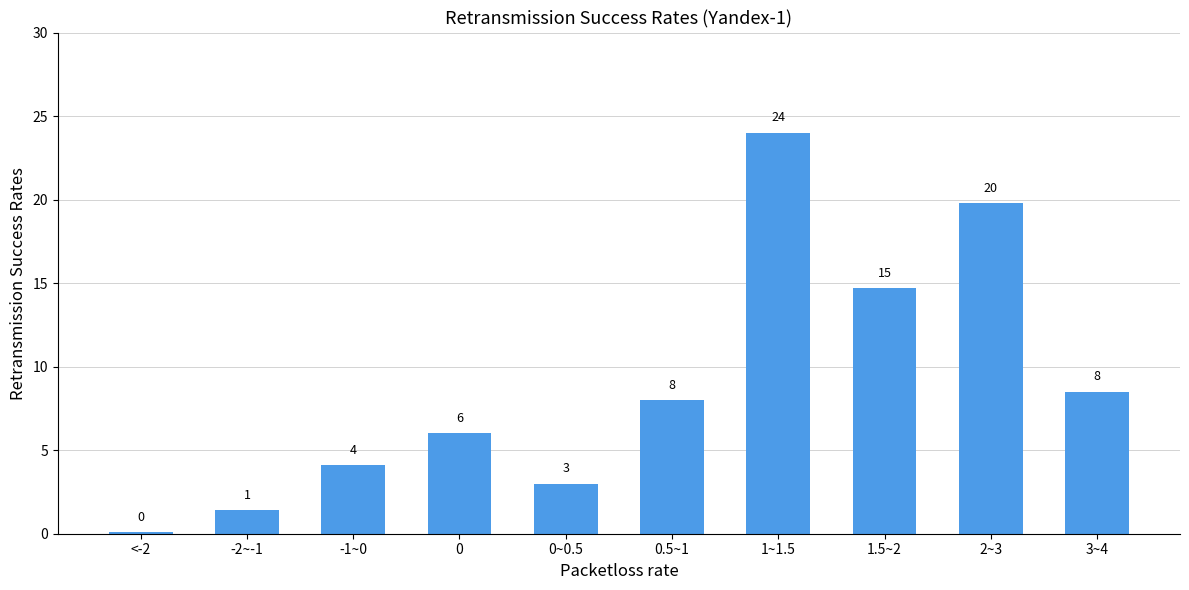

How many data points are less than 8?

5